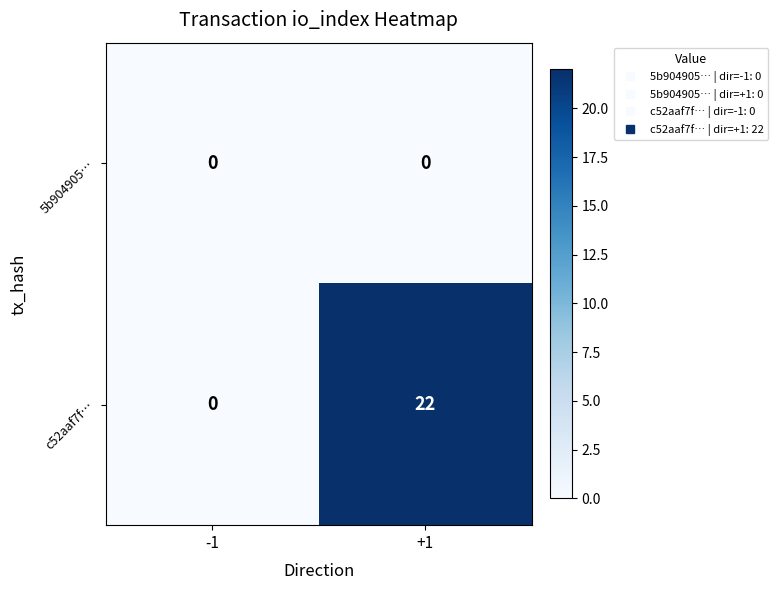

How many distinct data groups are displayed?

2